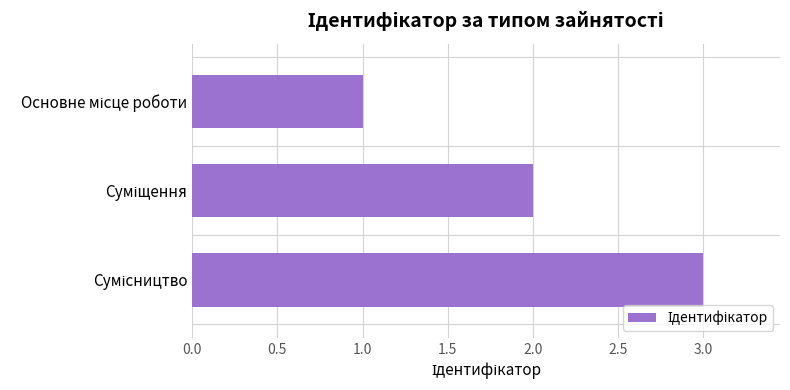

What is the maximum value shown in the chart?

3